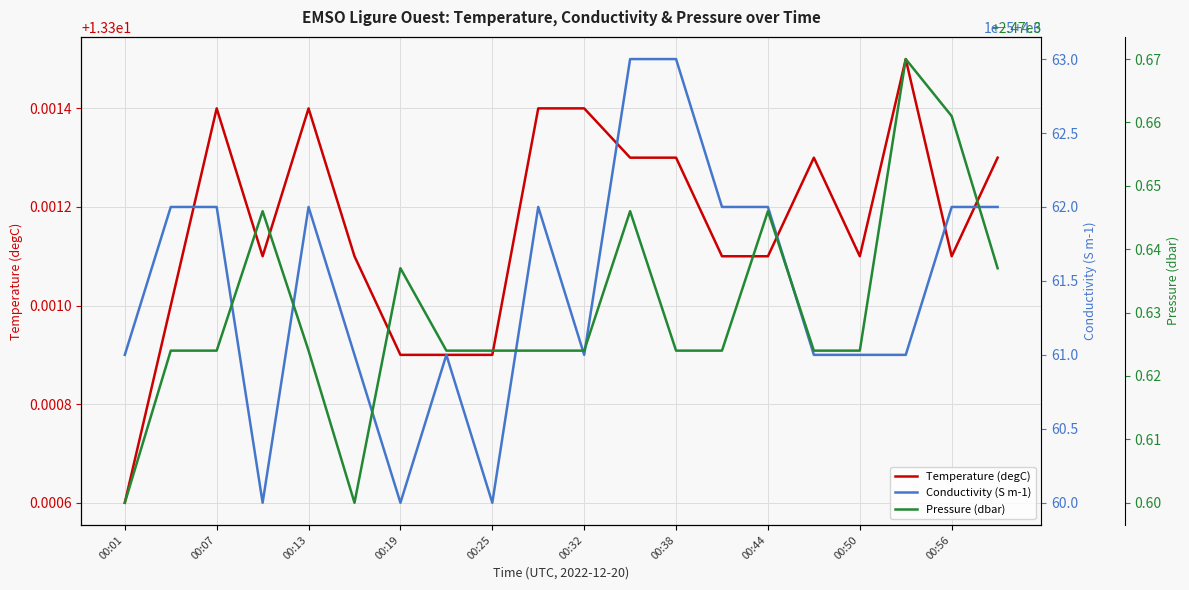

True or false: Temperature (degC) and Pressure (dbar) intersect in this chart.

False